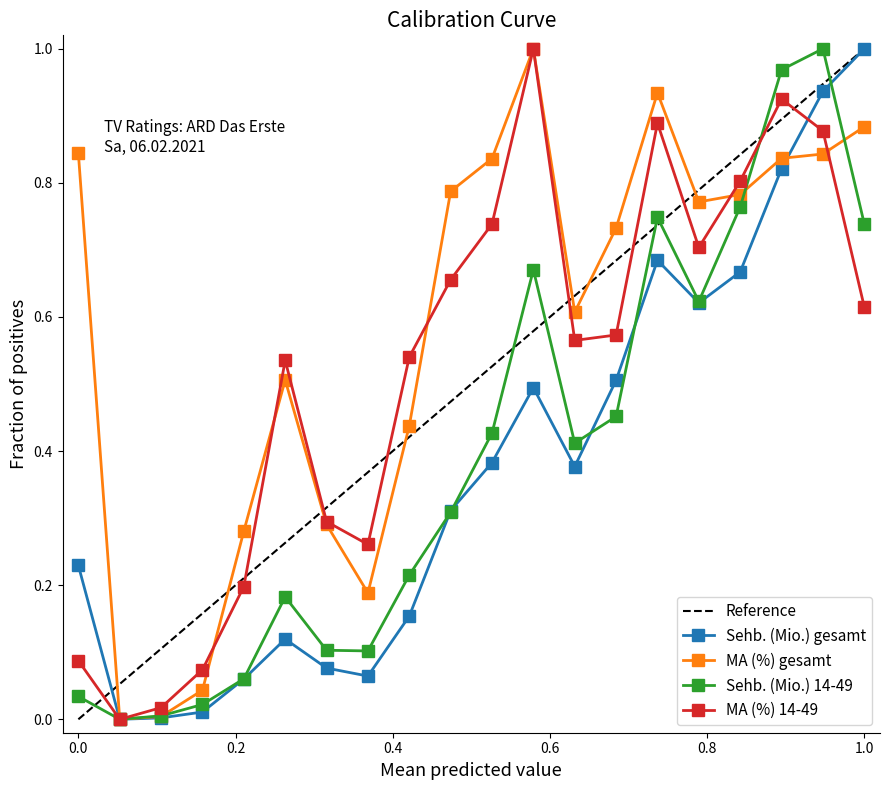

True or false: ARD Das Erste and MA (%) 14-49 intersect in this chart.

True